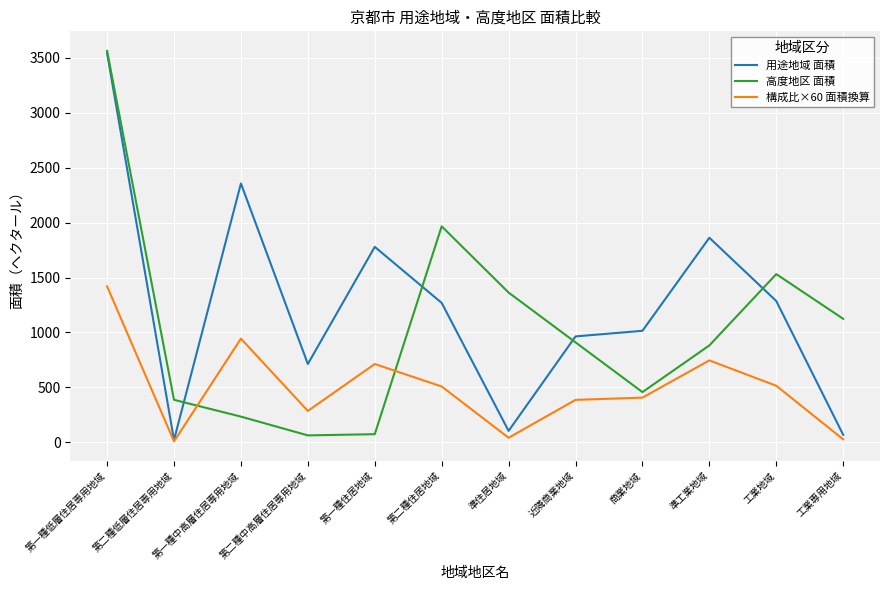

What is the maximum value shown in the chart?

3563.0